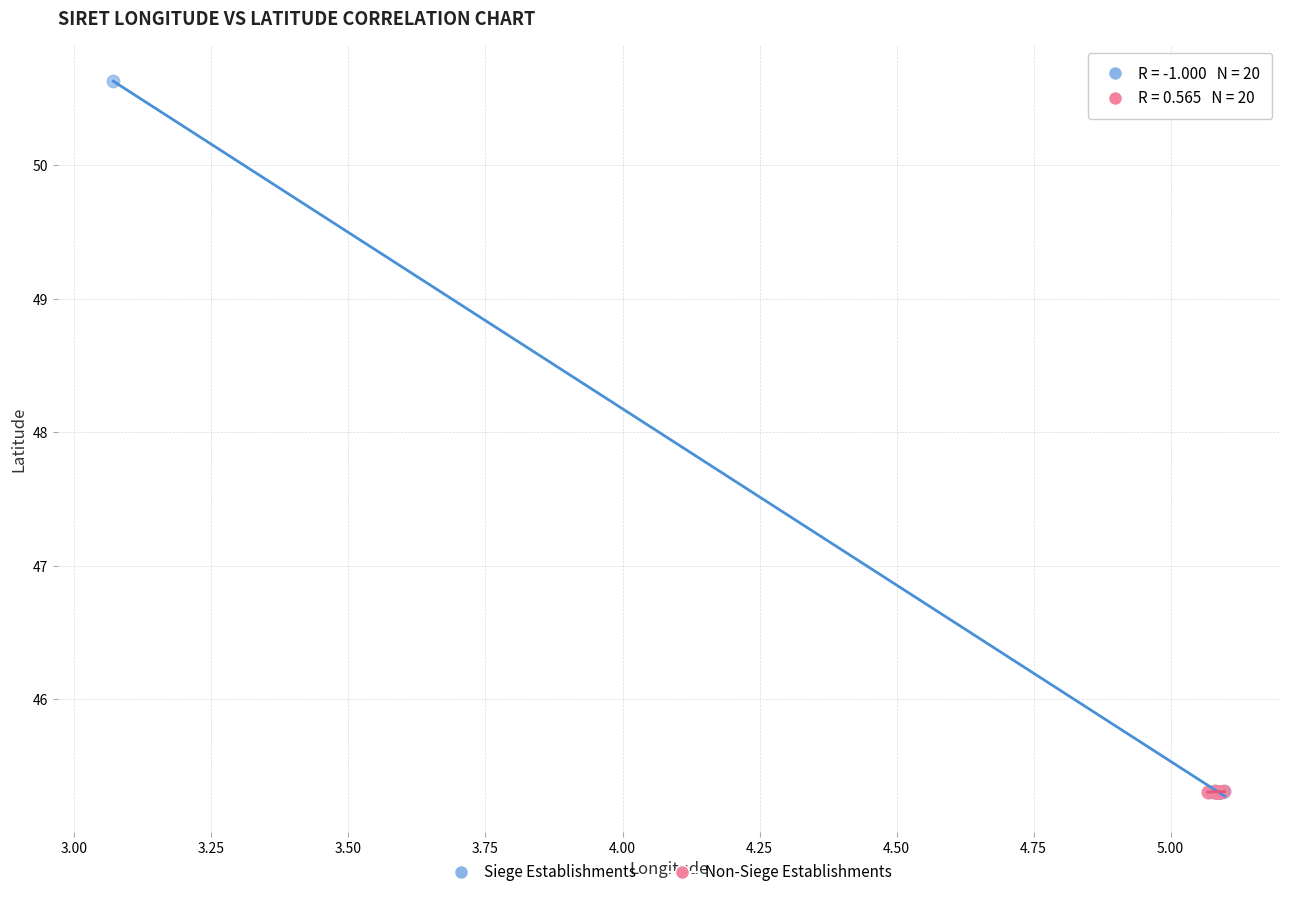

Which series contains the highest Y value?

Siege Establishments